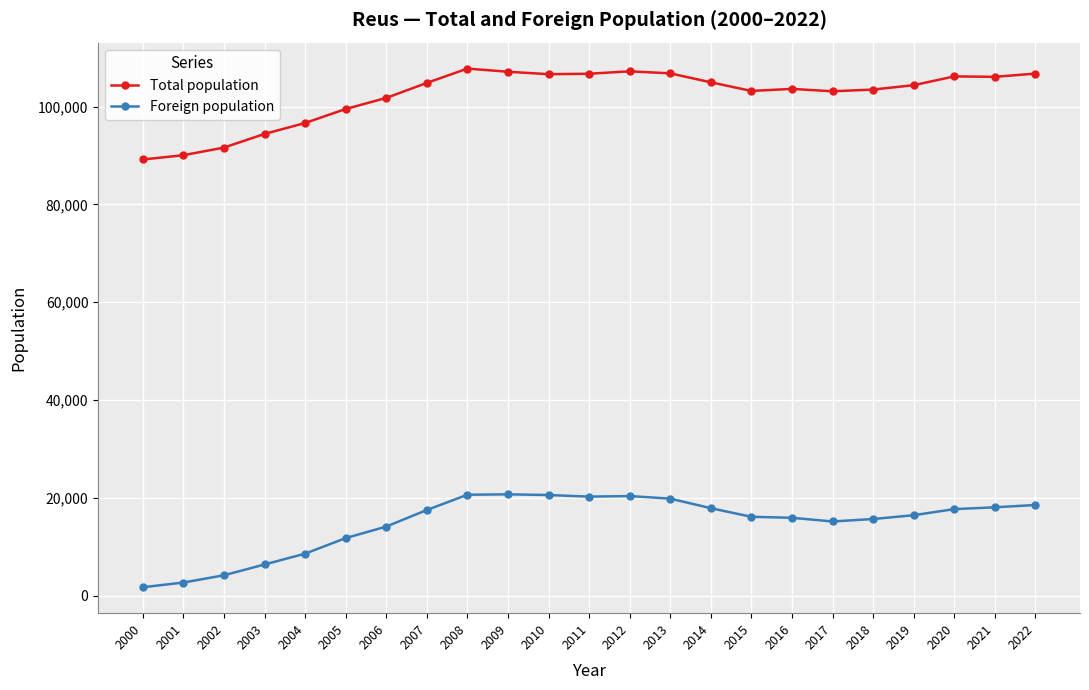

Which series has the widest spread of values?

Foreign population